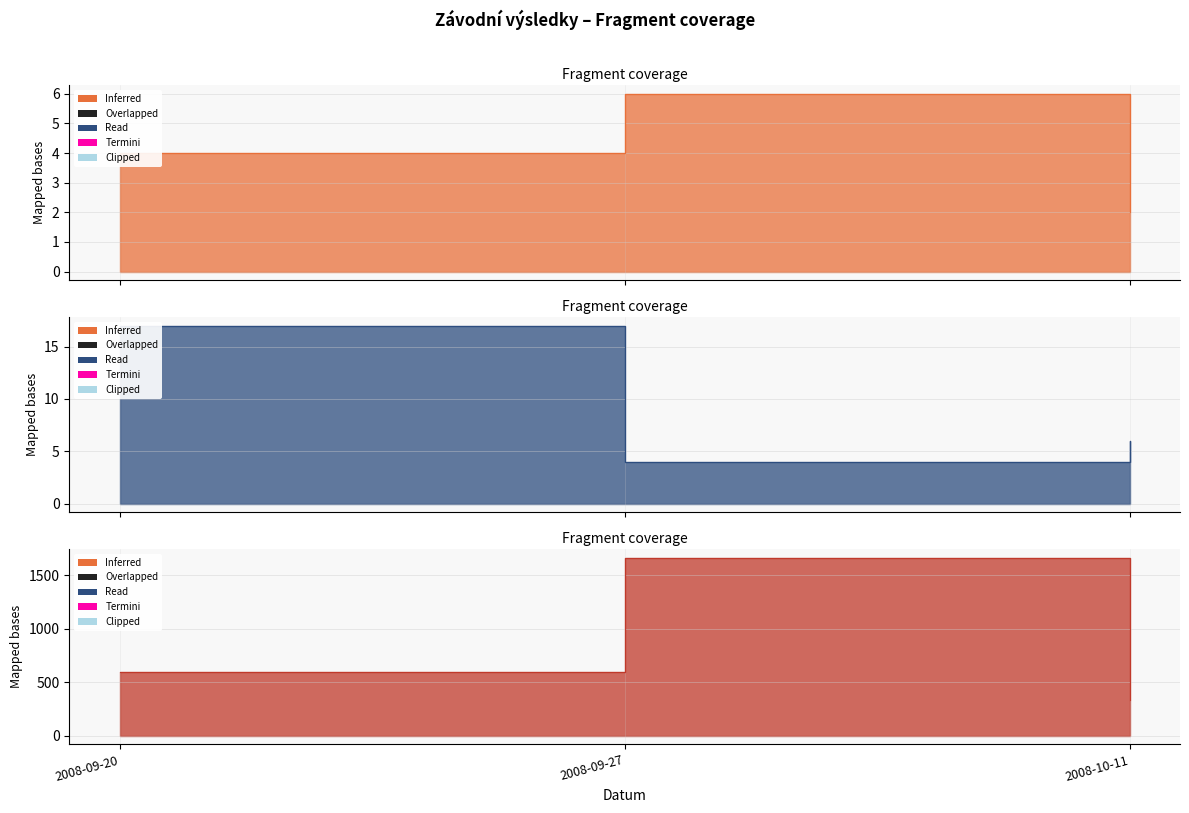

What is the approximate value of Pořadí at 2008-10-11, to the nearest 5?

5